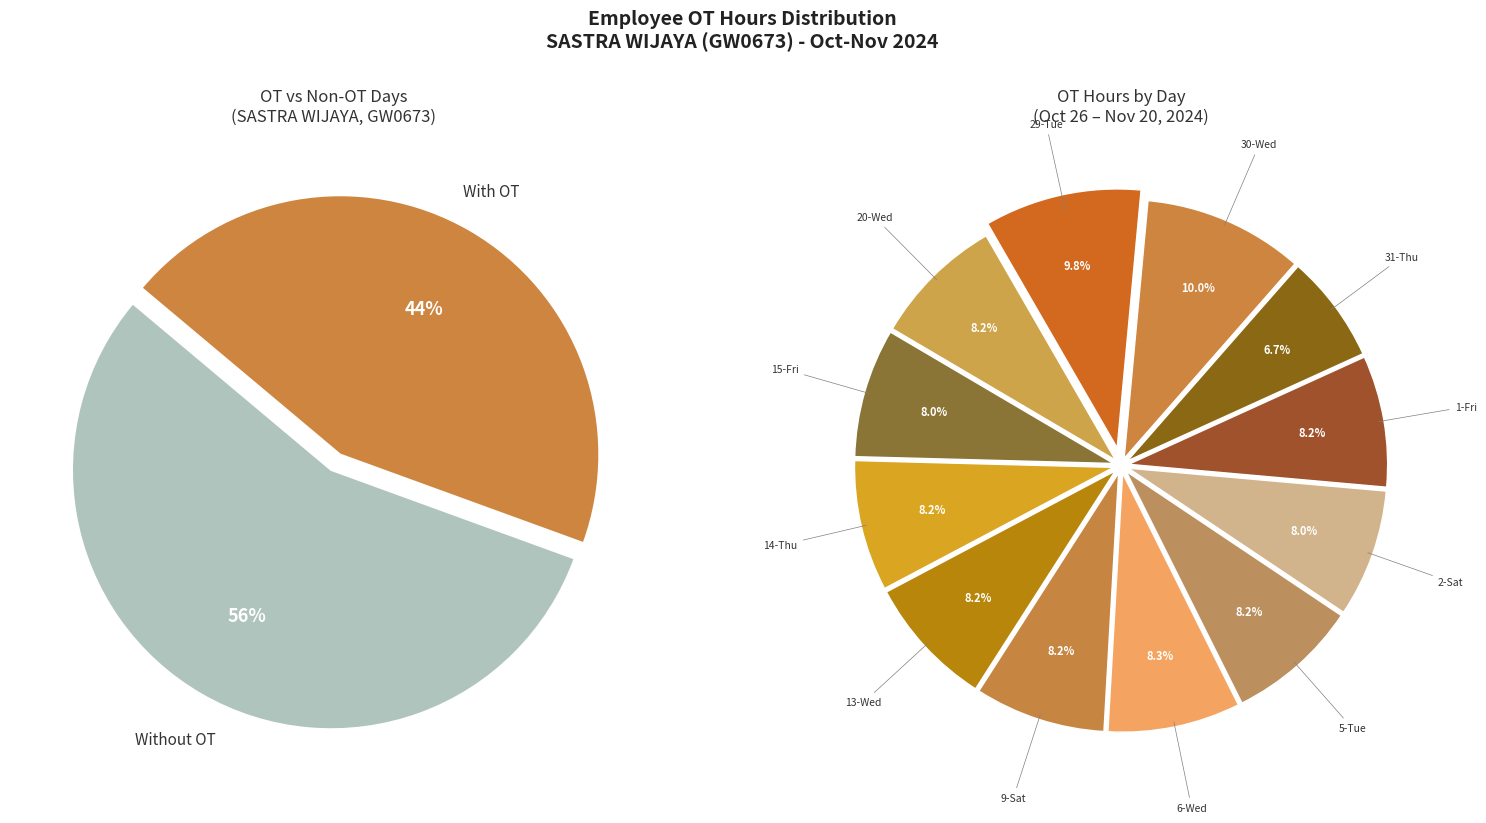

True or false: 10-Sun accounts for 0% of the total.

True